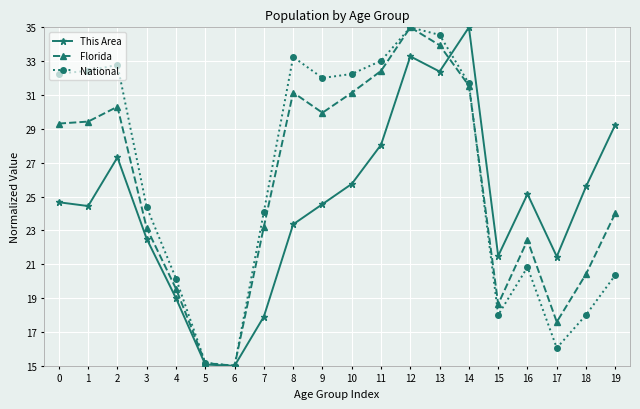

What is the highest value of the National series?

35.0